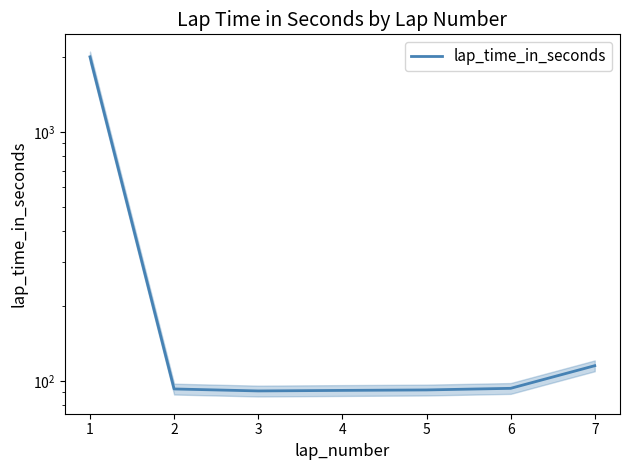

List the labels in order of value, smallest first.

3, 4, 5, 2, 6, 7, 1